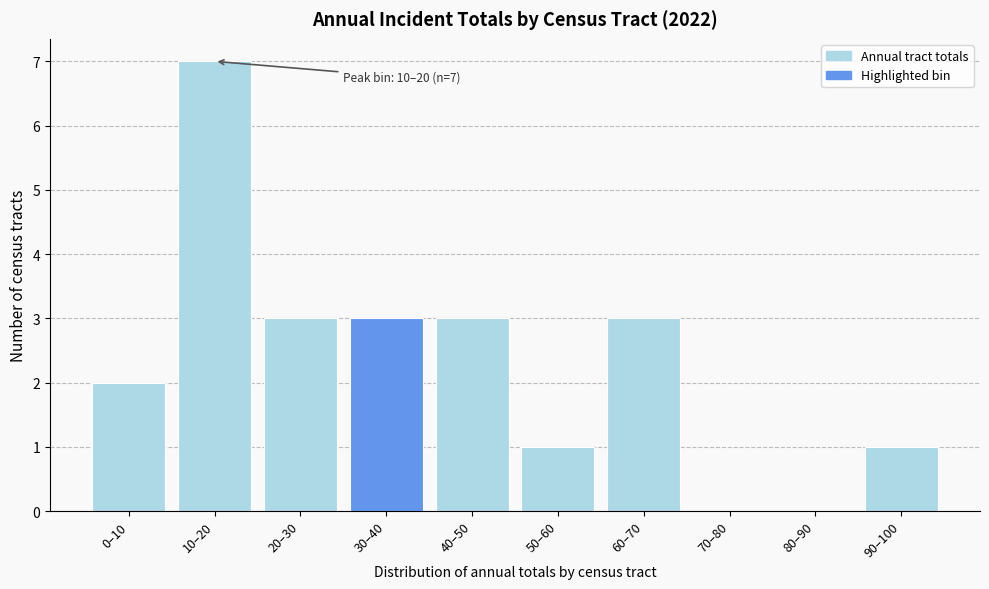

Reading left to right, transcribe all the data shown in this chart.

0–10=2	10–20=7	20–30=3	30–40=3	40–50=3	50–60=1	60–70=3	70–80=0	80–90=0	90–100=1